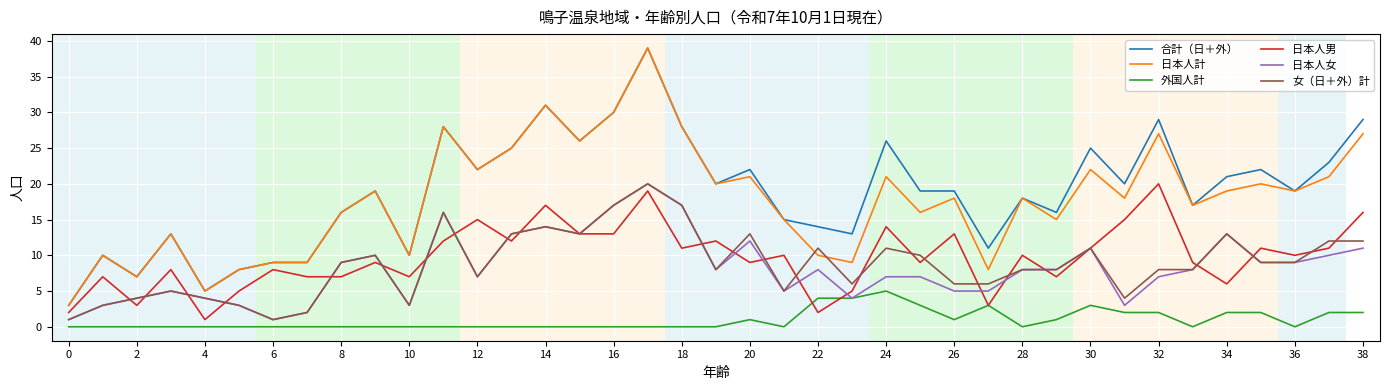

How many categories are shown in the chart?

39